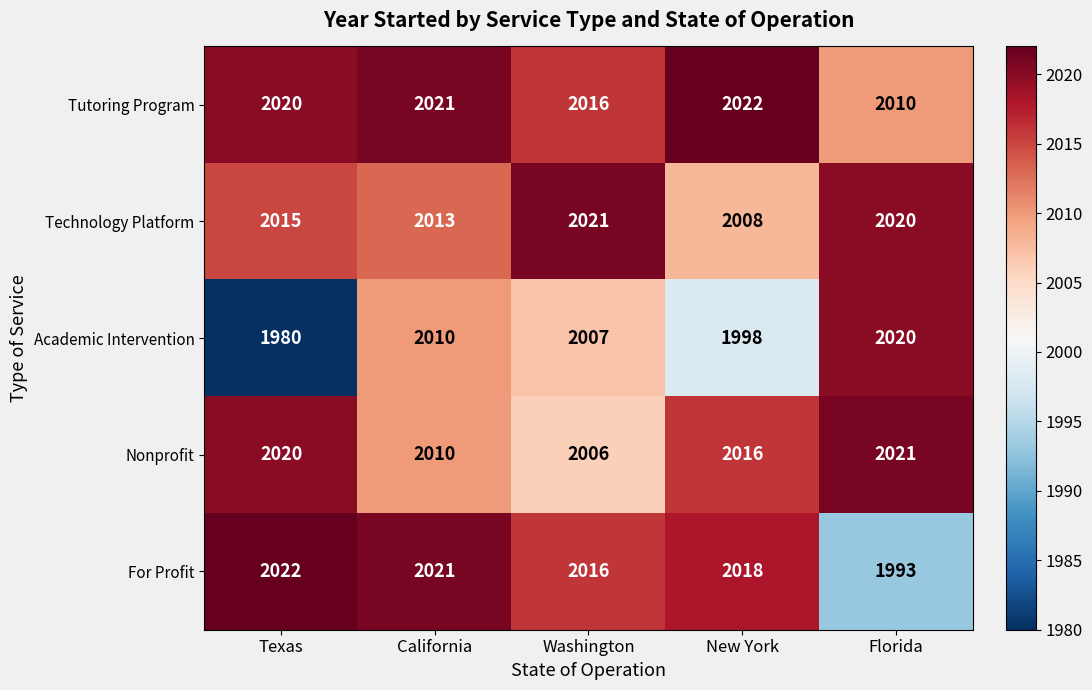

At which label is Nonprofit closest to 2013?

California